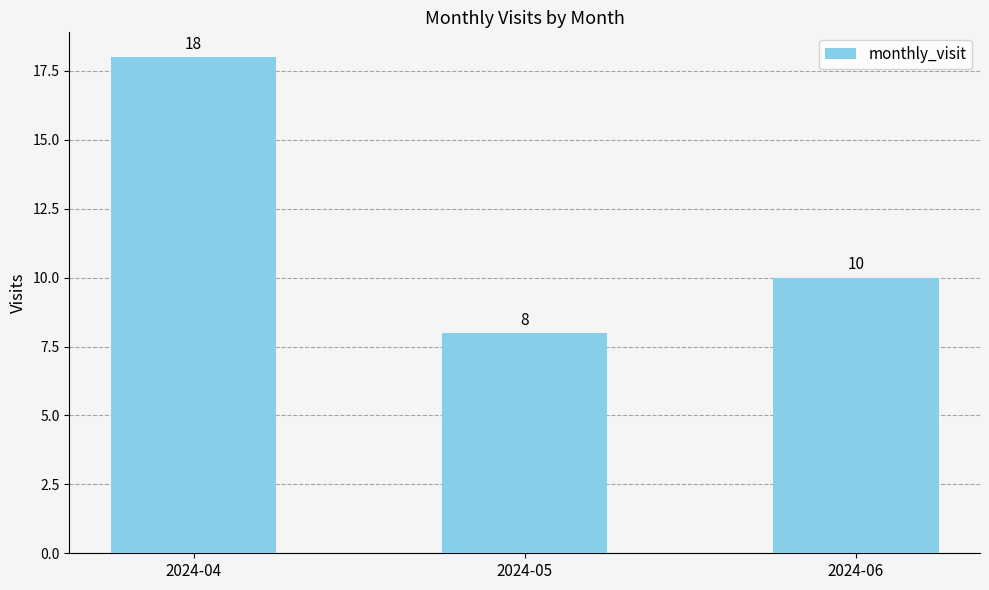

True or false: the data shows 2 at 2024-05.

False